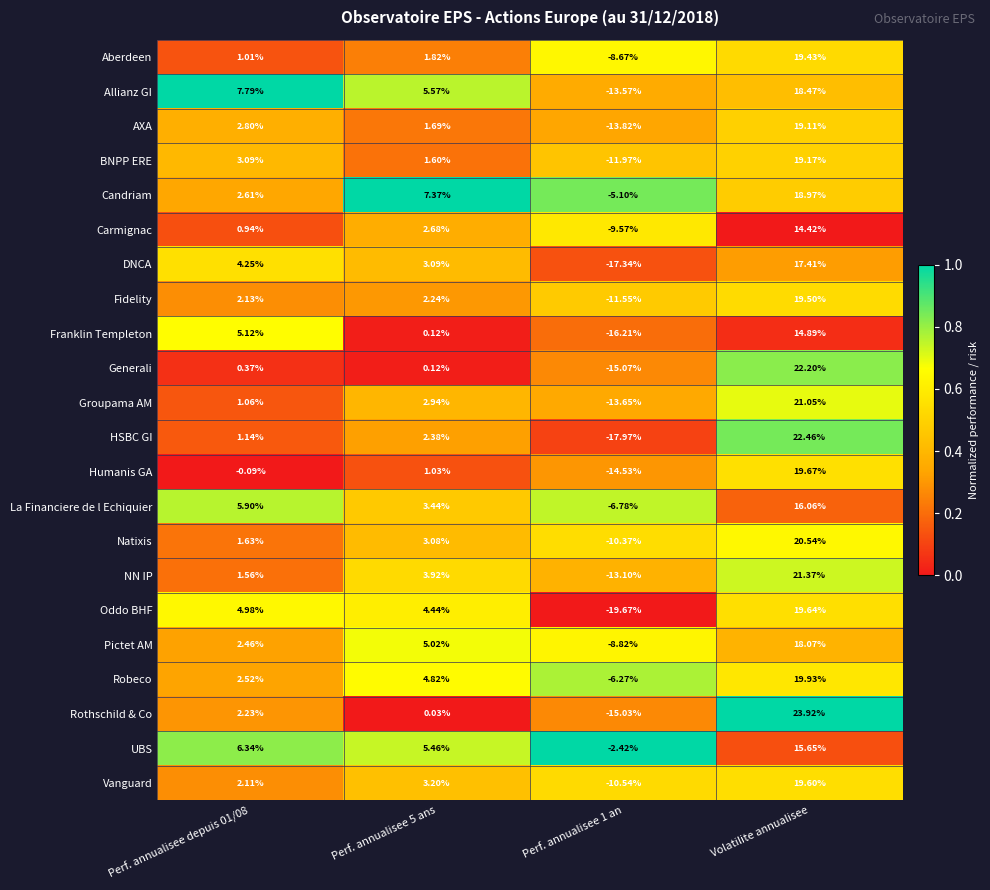

How many data points does each series have?

4